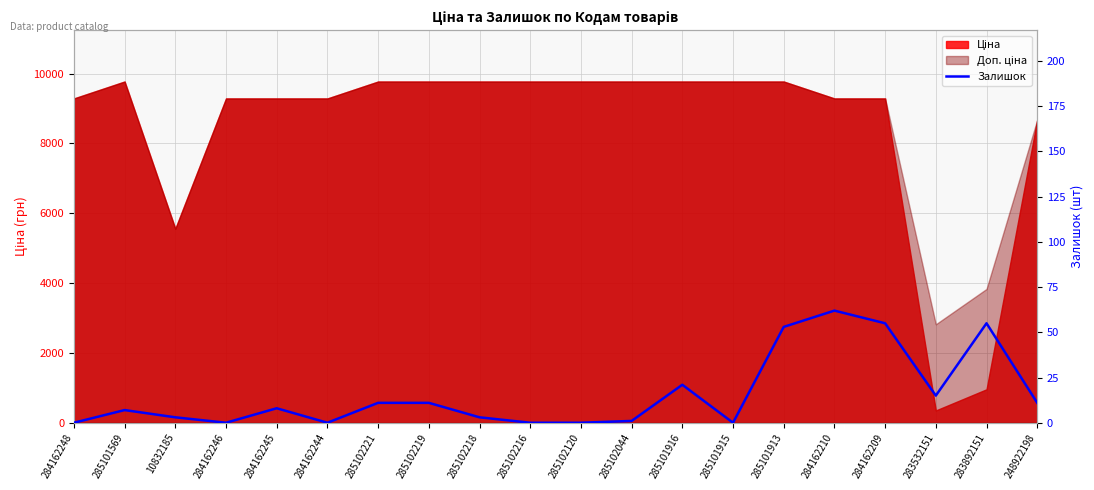

What is the change in value from 285101569 to 285101913?

+46